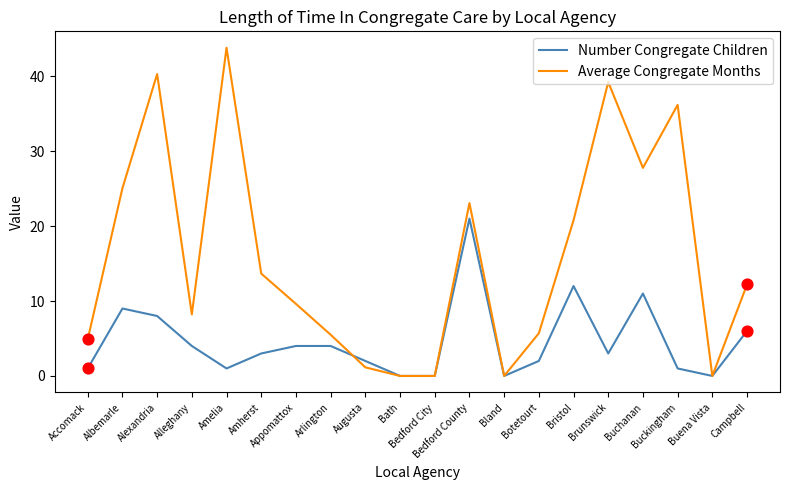

Is the value of Average Congregate Months at Bedford County greater than the value of Number Congregate Children at Brunswick?

Yes